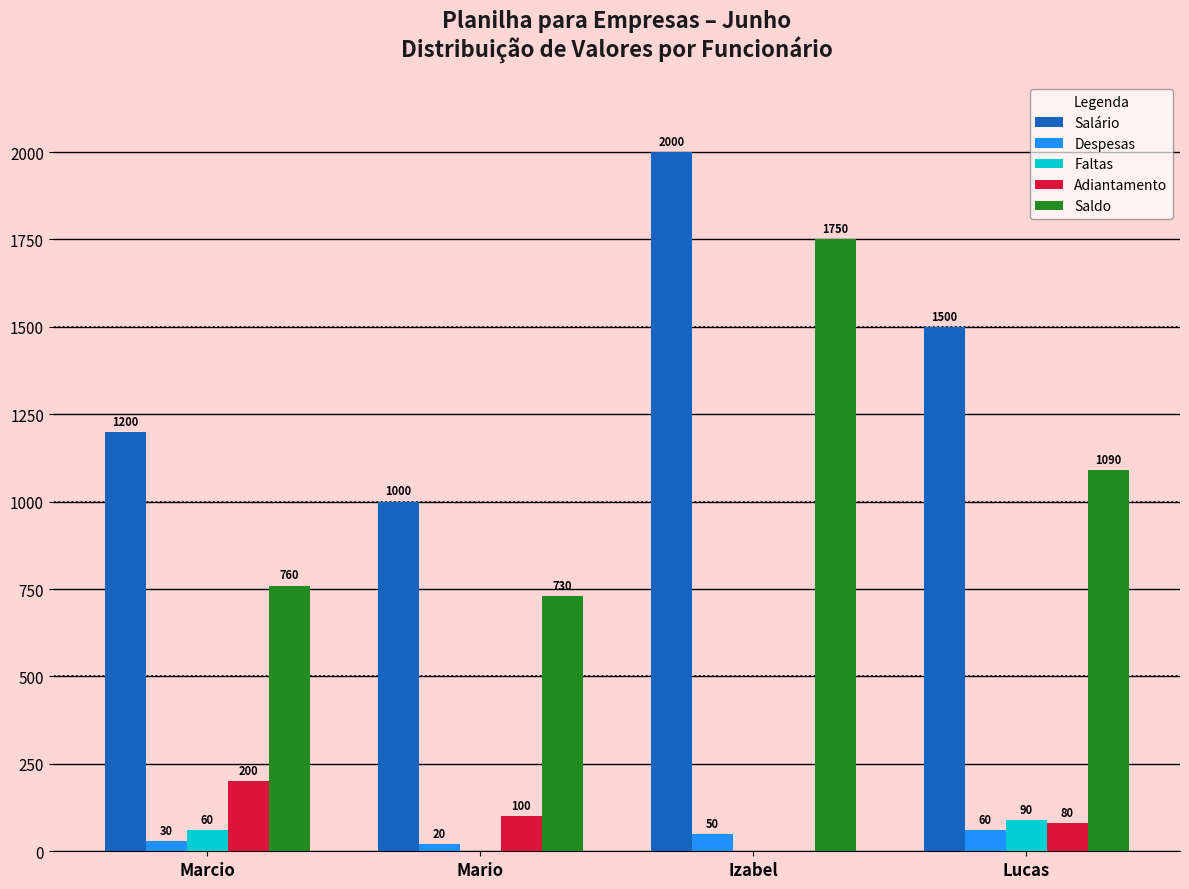

Reading left to right, transcribe all the data shown in this chart.

Salário: Marcio=1200	Mario=1000	Izabel=2000	Lucas=1500
Despesas: Marcio=30	Mario=20	Izabel=50	Lucas=60
Faltas: Marcio=60	Mario=0	Izabel=0	Lucas=90
Adiantamento: Marcio=200	Mario=100	Izabel=0	Lucas=80
Saldo: Marcio=760	Mario=730	Izabel=1750	Lucas=1090